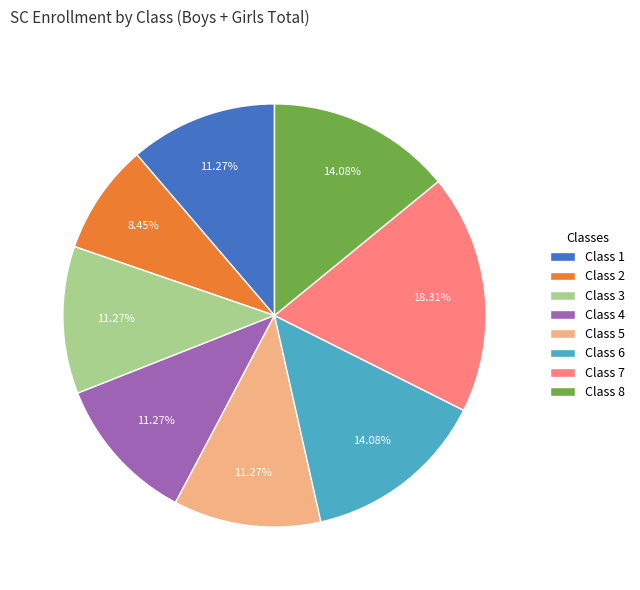

What portion of the pie excludes Class 4?

88.7%